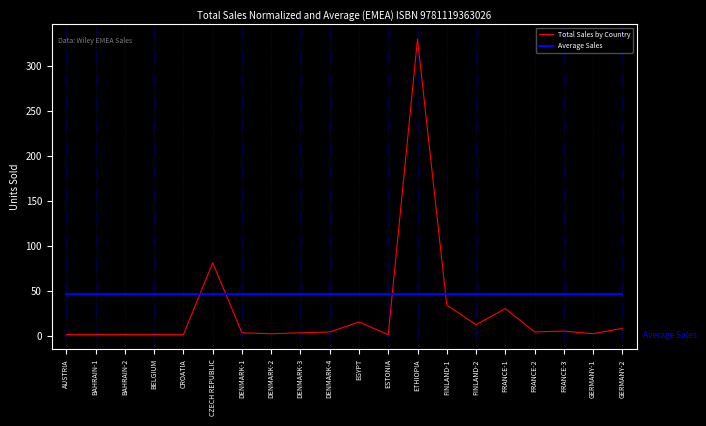

The value of Total Sales by Country at ETHIOPIA is 330.0. True or false?

True